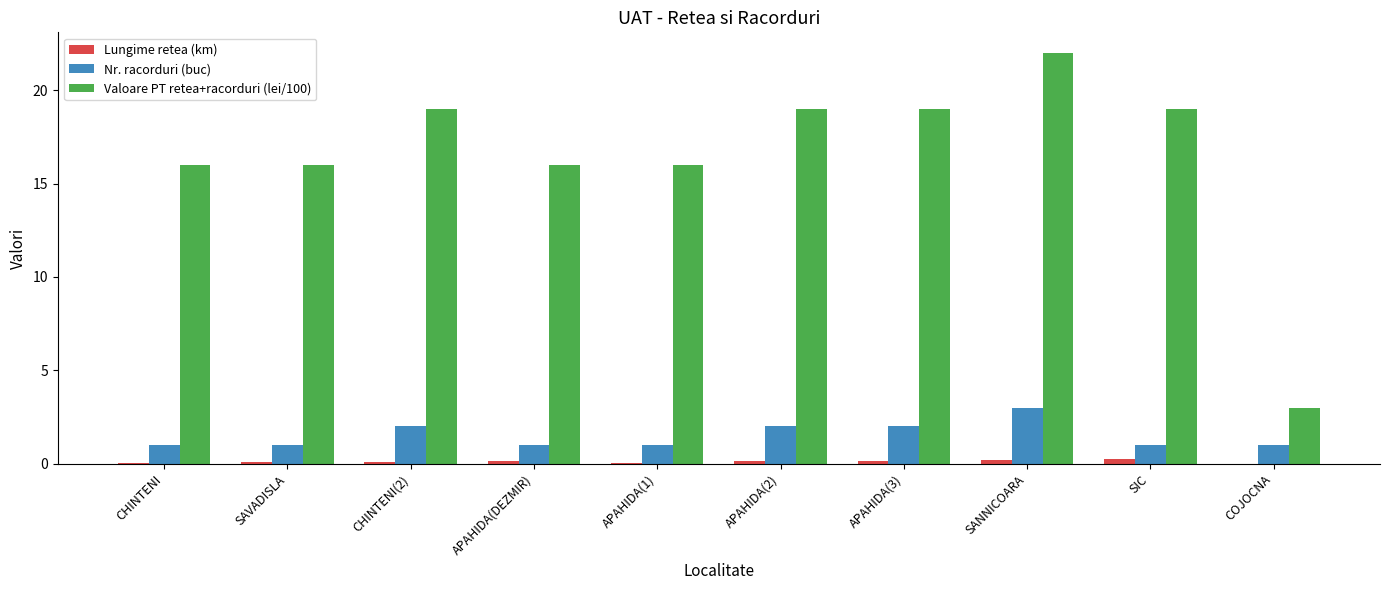

What are all the series names shown in the legend?

Lungime retea (km), Nr. racorduri (buc), Valoare PT retea+racorduri (lei/100)